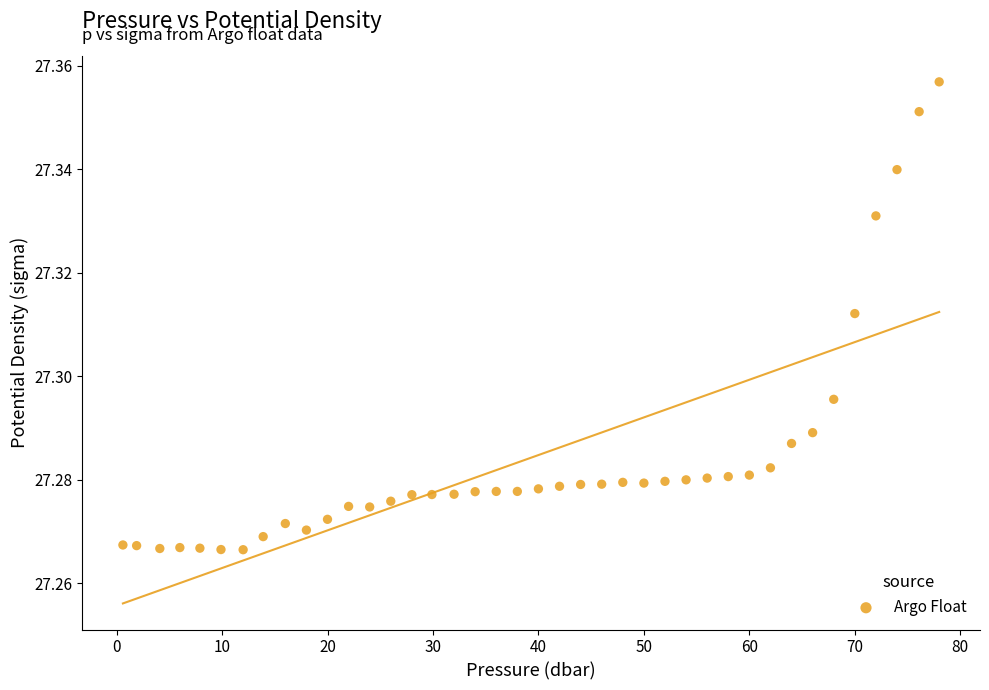

What is the range of X values (max minus min)?

77.4